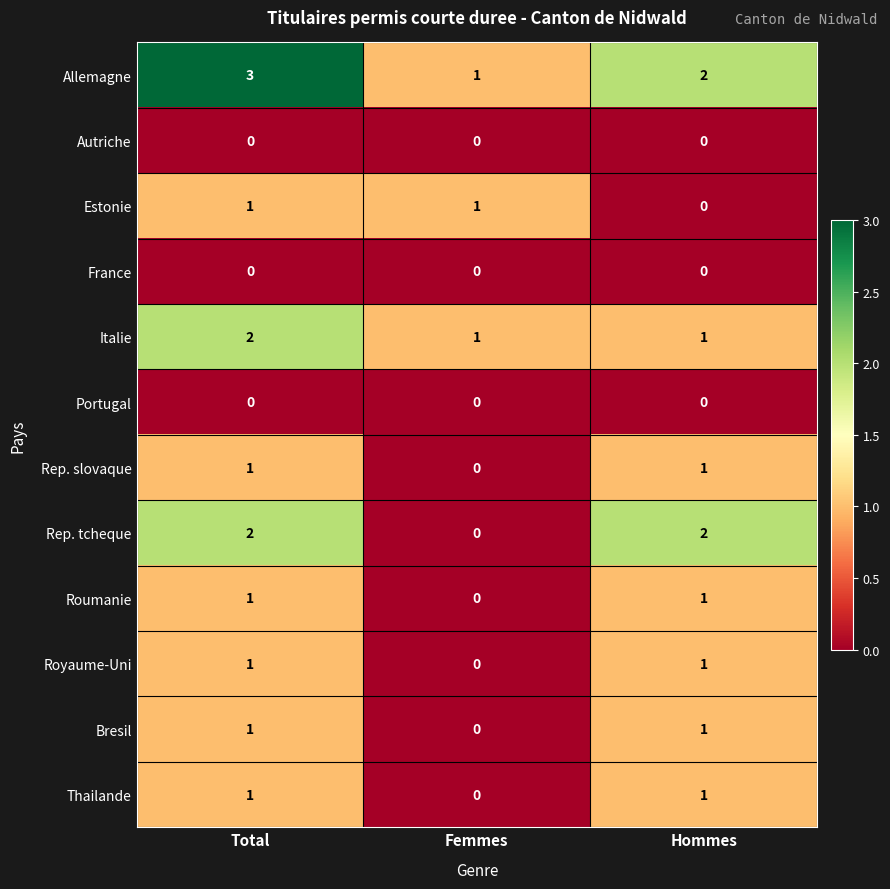

What is the maximum value shown in the chart?

3